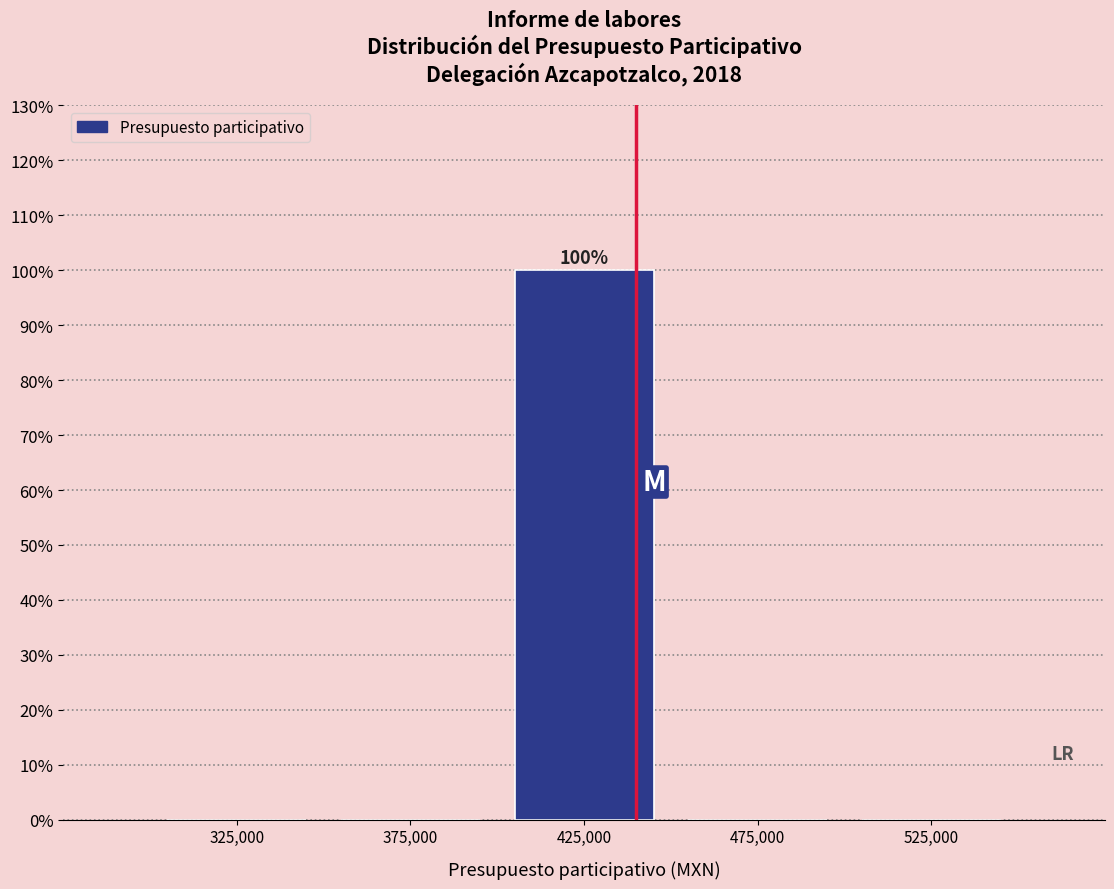

Reading left to right, transcribe all the data shown in this chart.

325,000=0	375,000=0	425,000=100	475,000=0	525,000=0